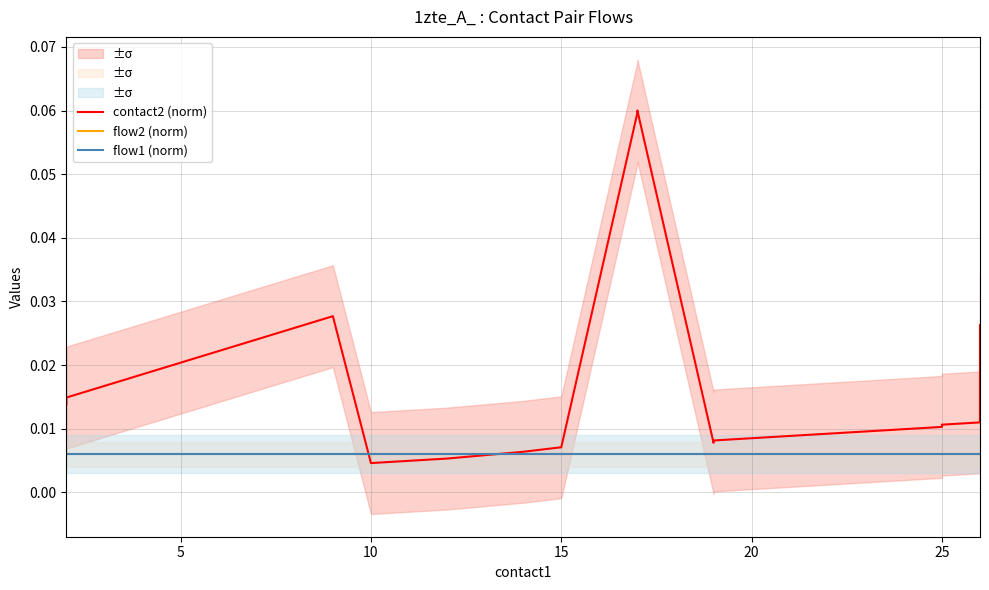

Which series has the largest total across all categories?

contact2 (norm)